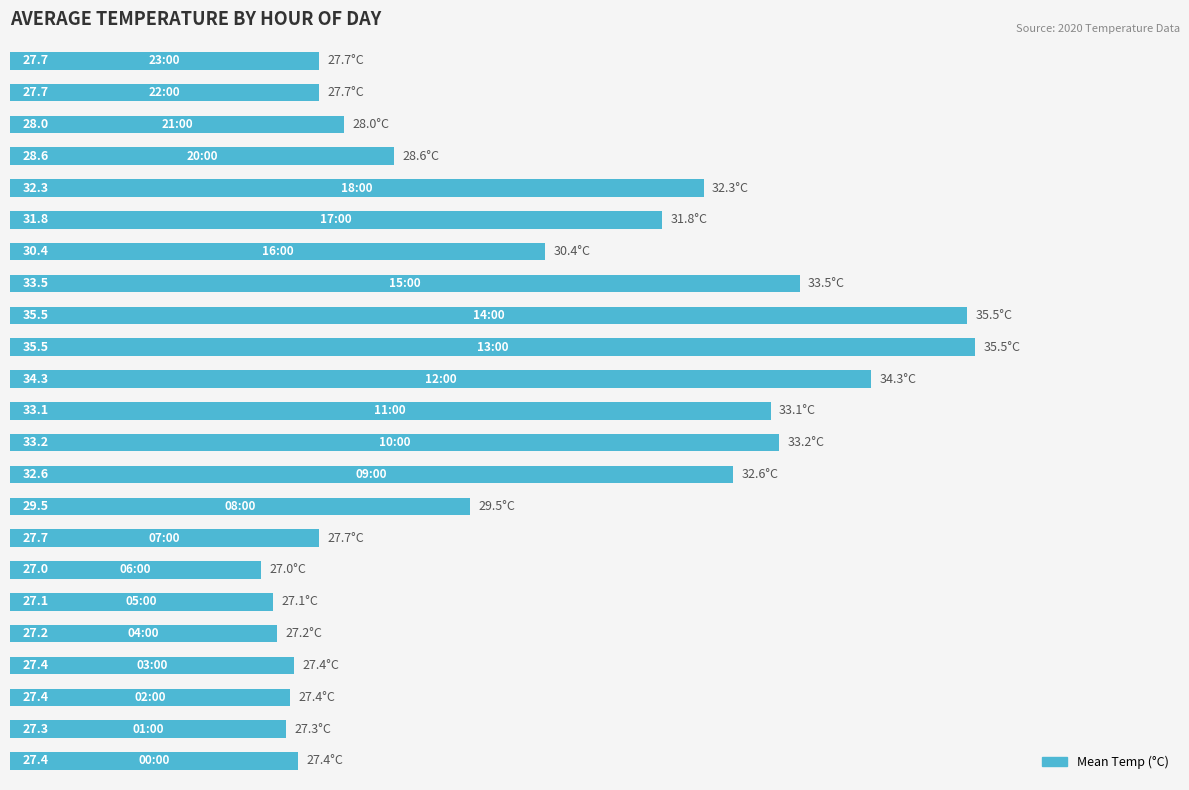

What is the minimum value shown in the chart?

27.0